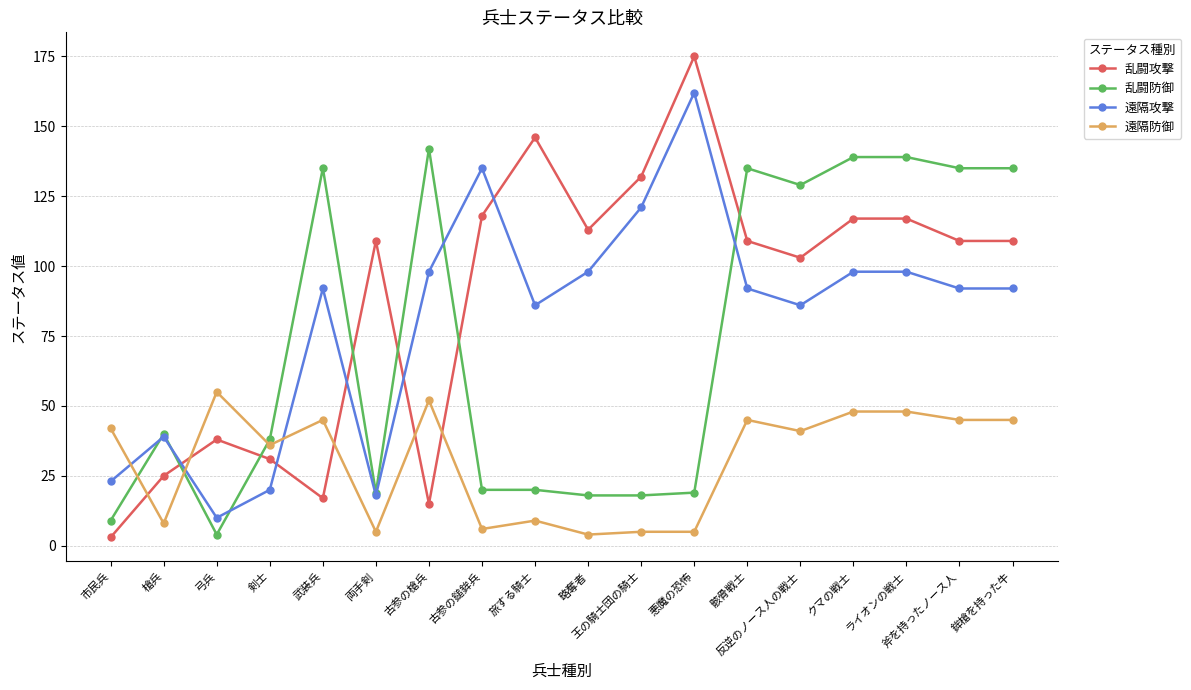

What is the minimum value for 遠隔防御?

4